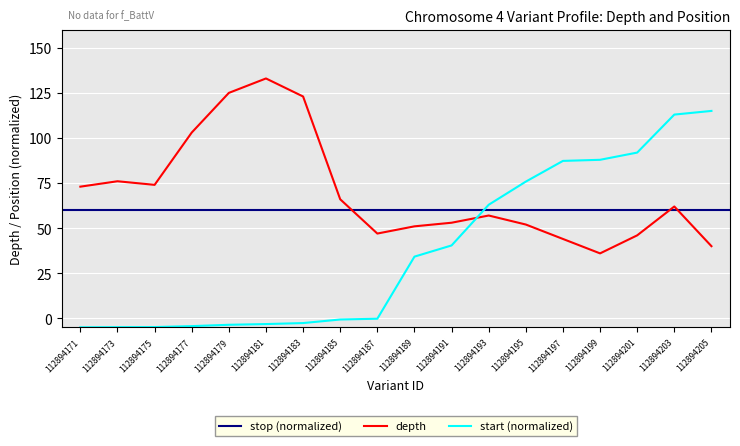

How many values in start are below zero?

9